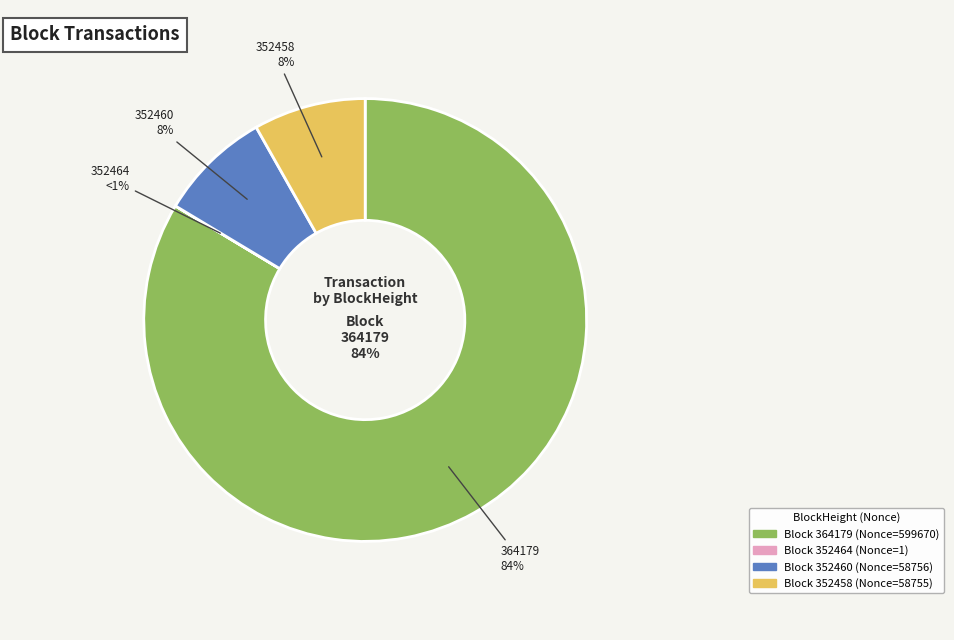

True or false: 352460 (Nonce=58756) accounts for 17% of the total.

False